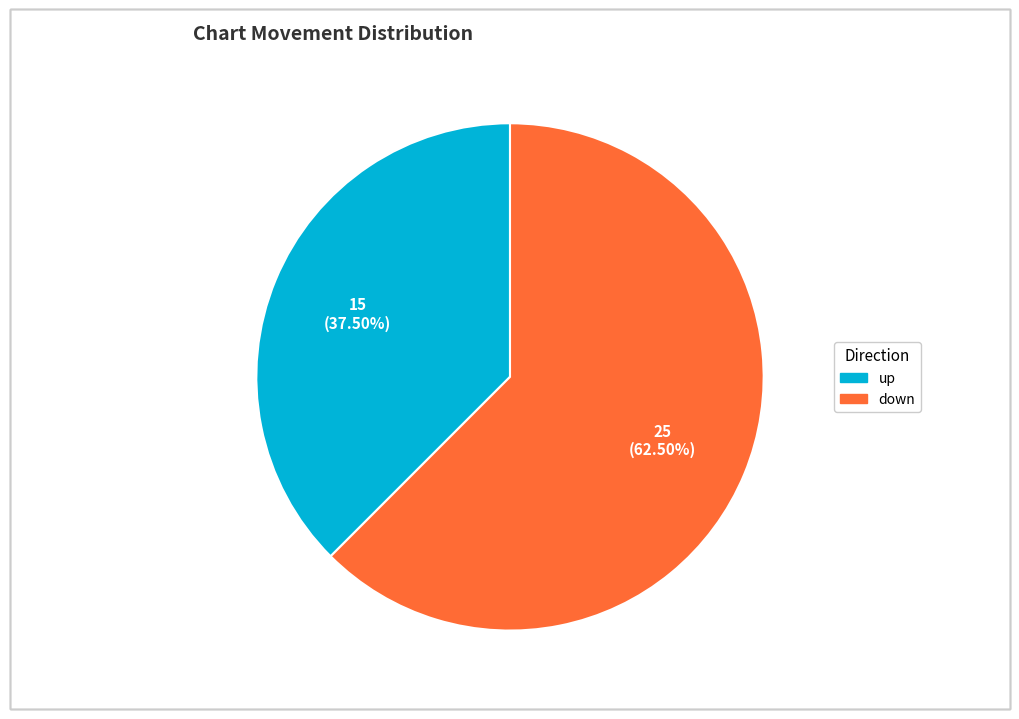

What is the majority slice?

down